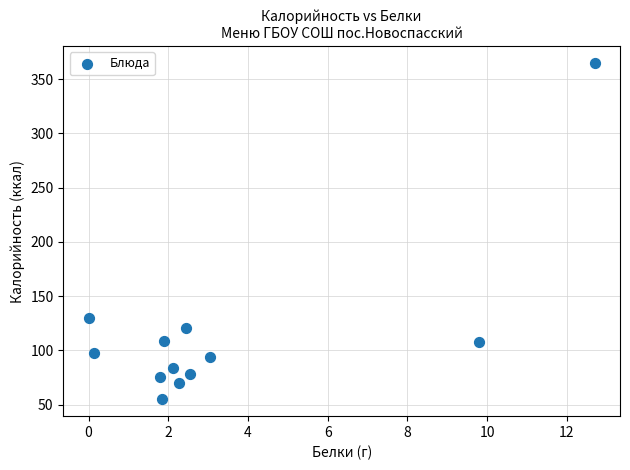

What is the range of Y values (max minus min)?

310.0